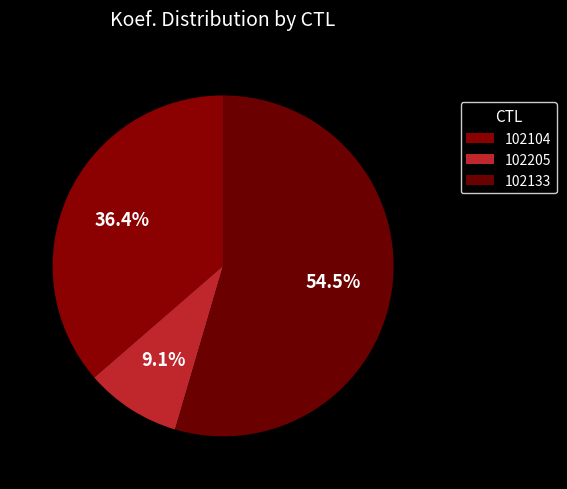

Is 102104 the majority of the pie?

No